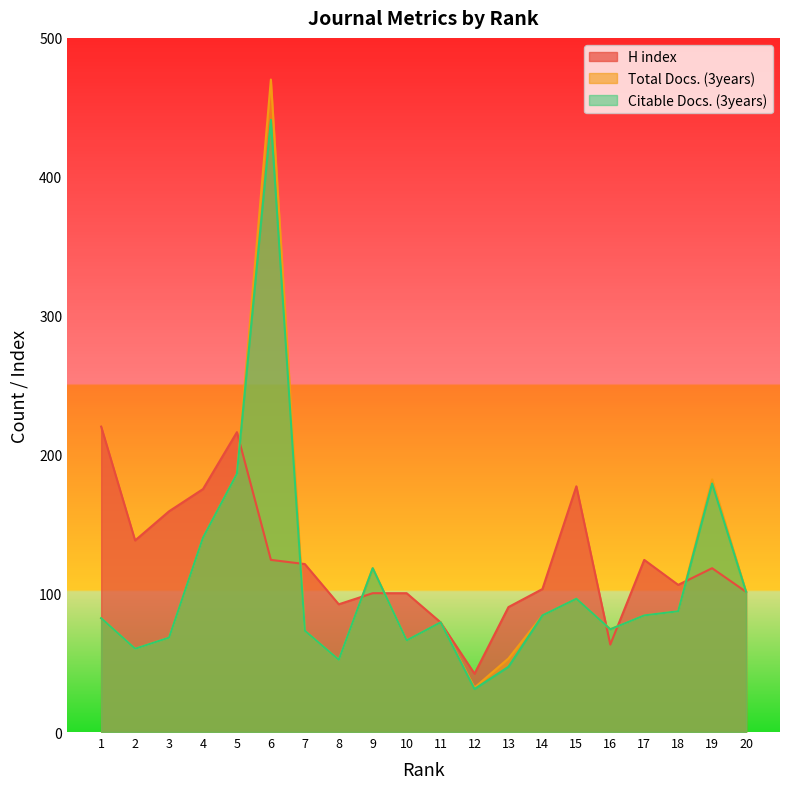

At which category does H index reach its first local valley?

2